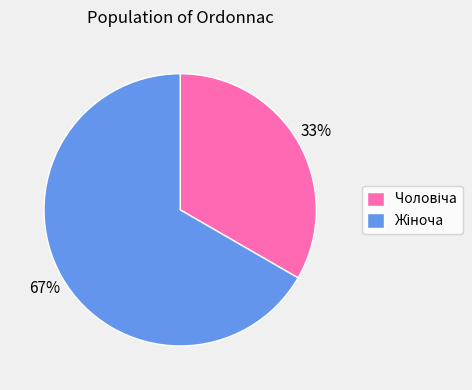

How many slices are in this pie chart?

2